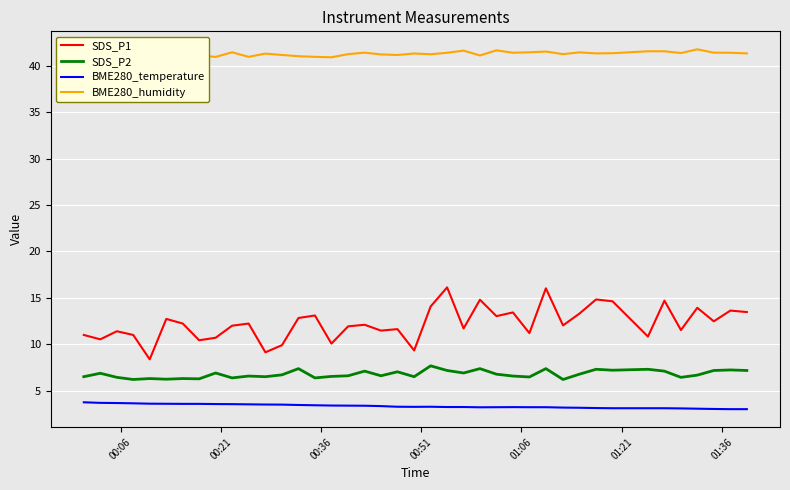

True or false: SDS_P2 and BME280_temperature cross at least once.

False